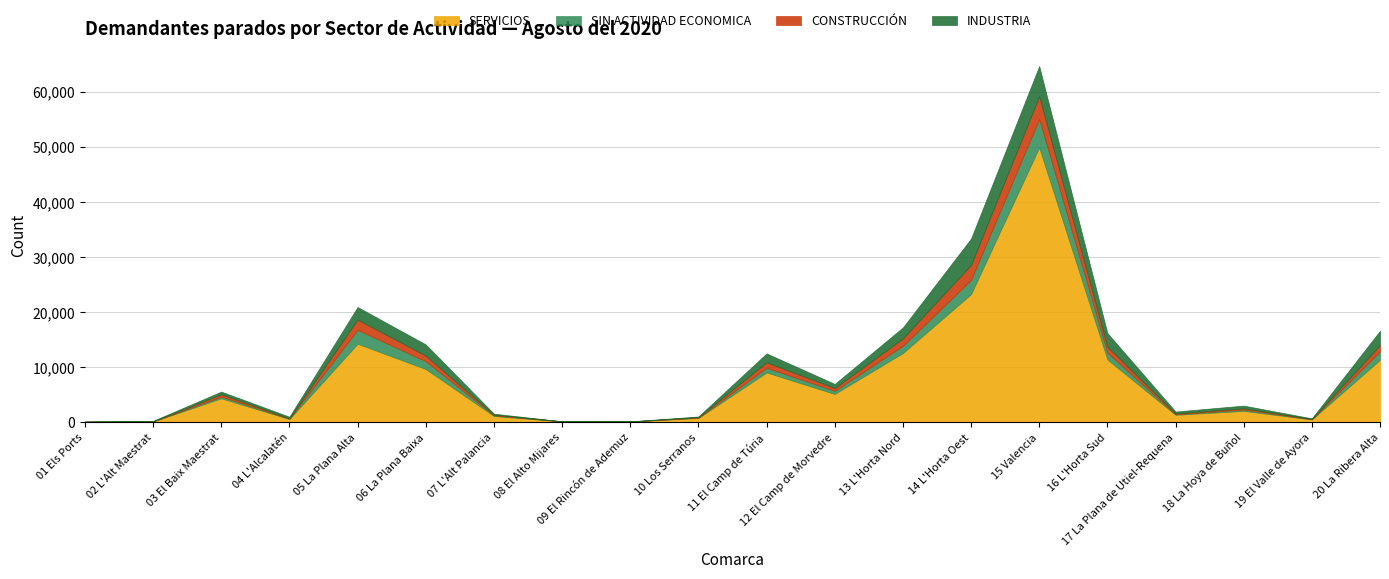

Reading left to right, what are all the values shown in this chart?

SERVICIOS: 105	136	4345	579	14259	9654	1140	149	127	784	9041	5136	12563	23258	49875	11399	1350	2062	515	11339
SIN ACTIVIDAD ECONOMICA: 2	25	328	87	2519	1426	126	7	6	59	847	585	1313	2584	5189	1245	106	254	40	1548
CONSTRUCCIÓN: 6	13	423	61	1866	1027	99	14	17	81	998	489	1344	2730	4116	1061	147	215	61	1109
INDUSTRIA: 16	86	465	277	2274	2020	192	15	16	125	1611	742	1988	4773	5477	2486	343	496	94	2619